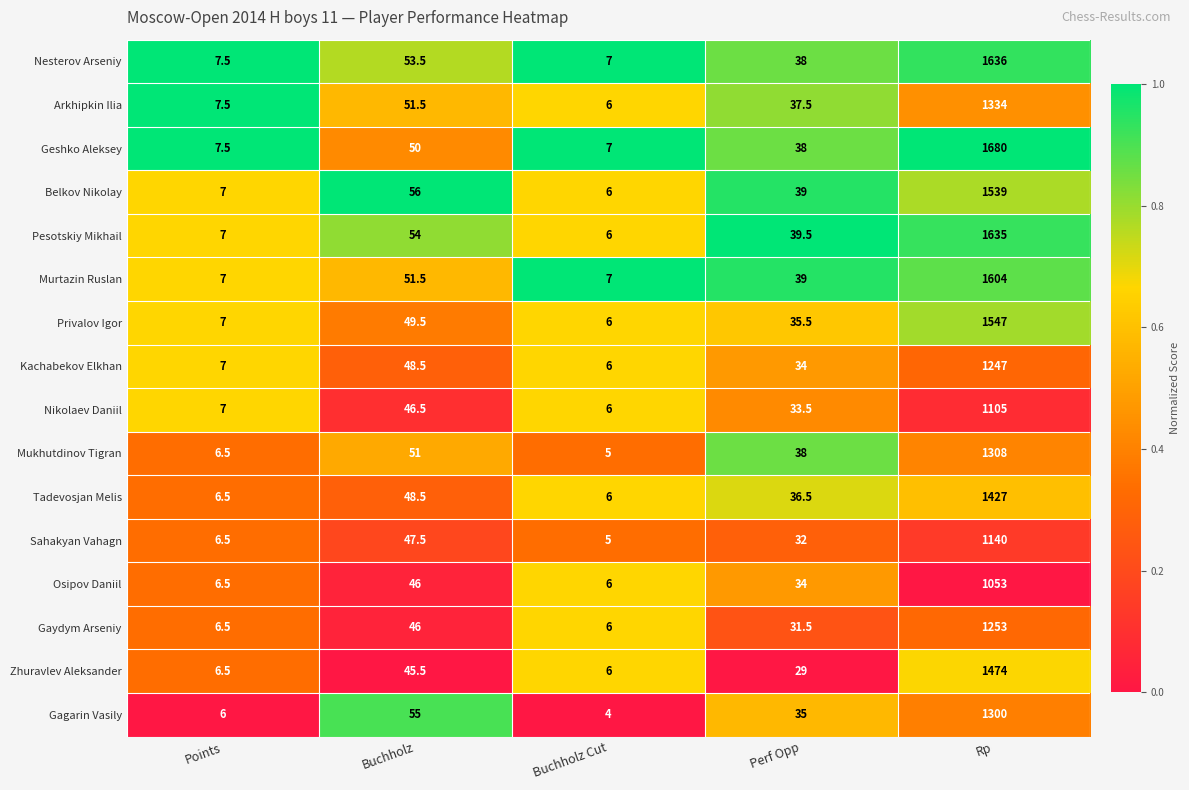

Where is Nikolaev Daniil nearest to the value 555?

Buchholz